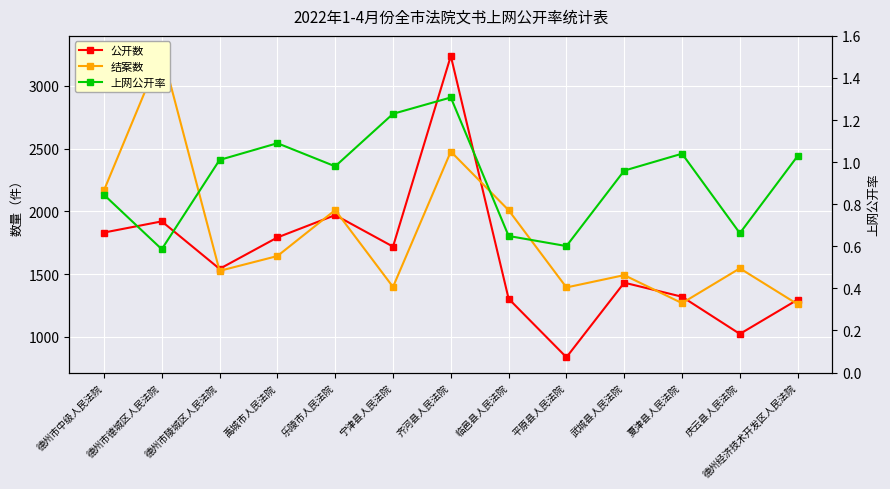

What is the difference between the second highest and minimum values in the 公开数 series?

1132.0